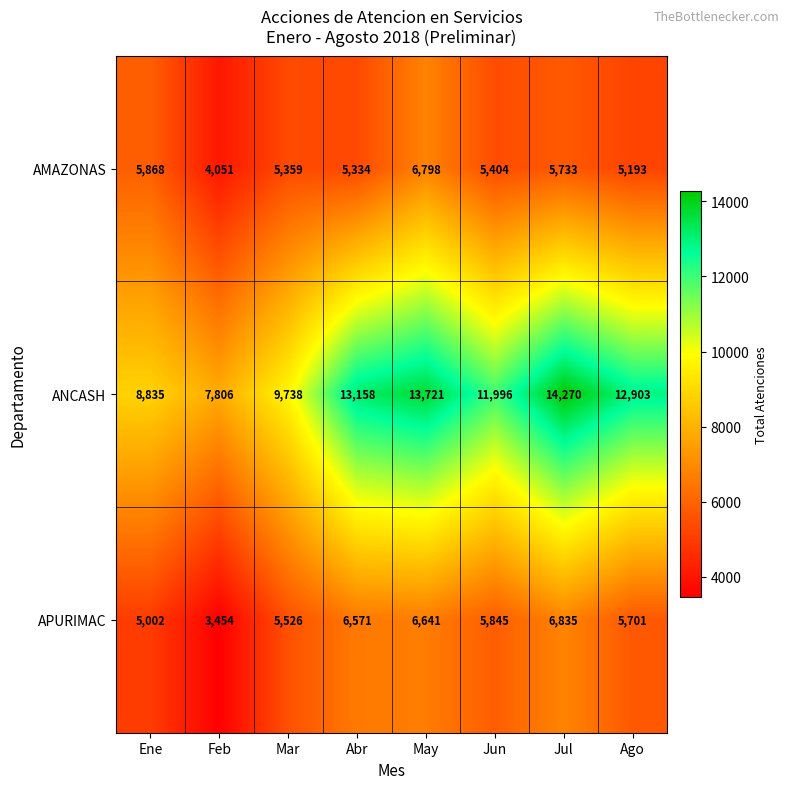

The APURIMAC series shows 5002 at Ene. True or false?

True